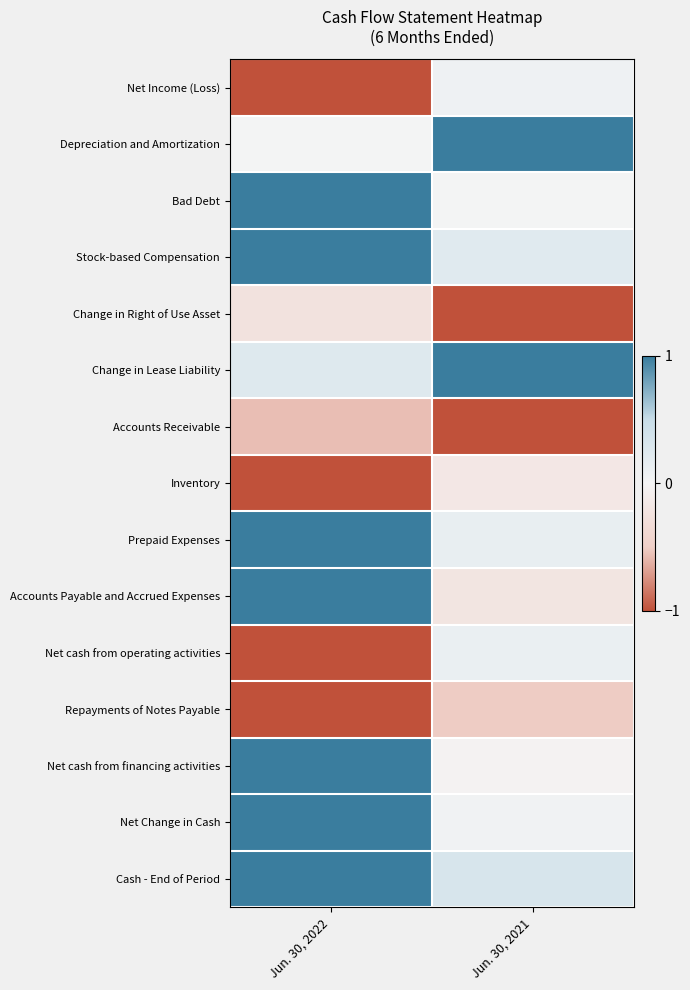

At which category is the sum across all series the highest?

Jun. 30, 2022